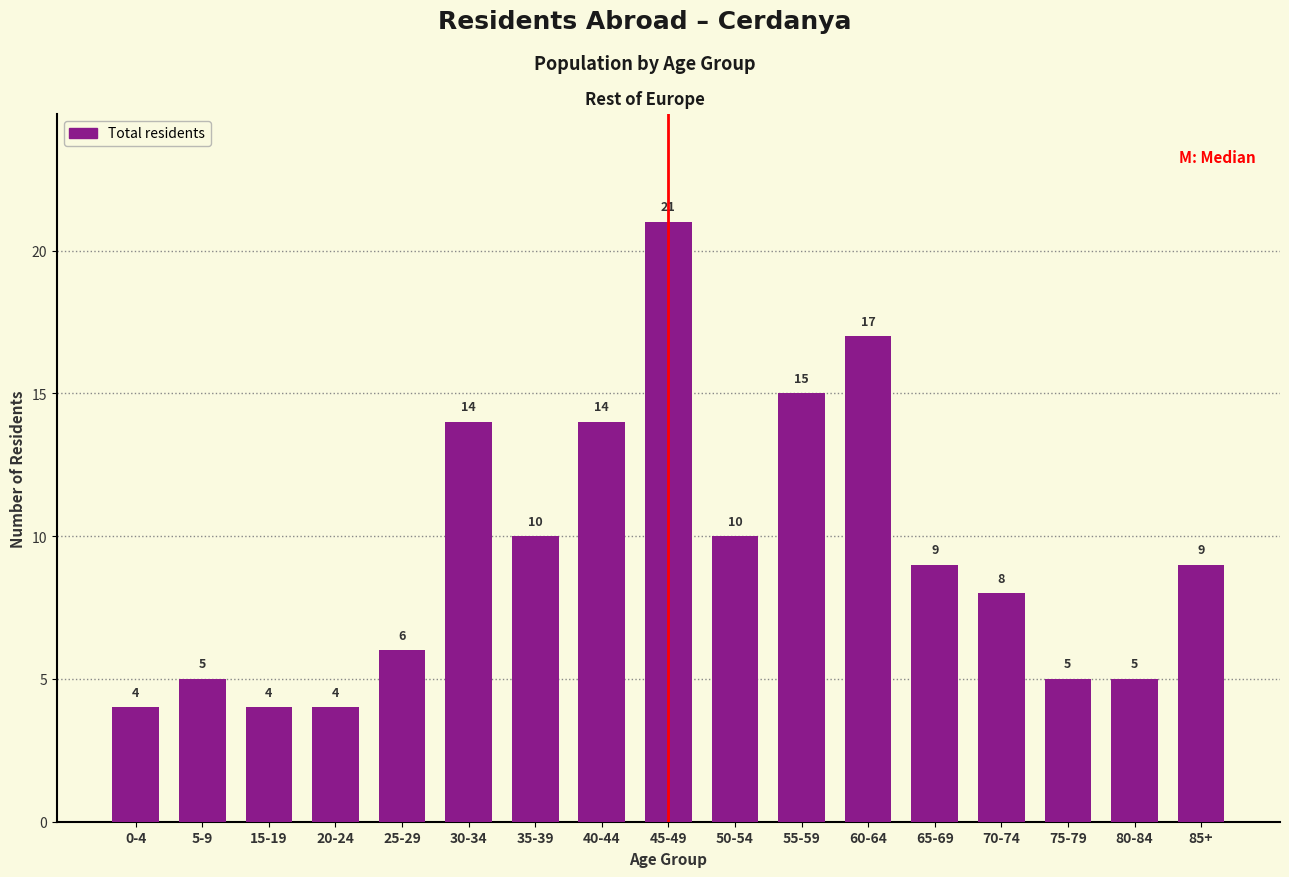

Reading right to left, list all the values displayed in this chart.

85+=9	80-84=5	75-79=5	70-74=8	65-69=9	60-64=17	55-59=15	50-54=10	45-49=21	40-44=14	35-39=10	30-34=14	25-29=6	20-24=4	15-19=4	5-9=5	0-4=4